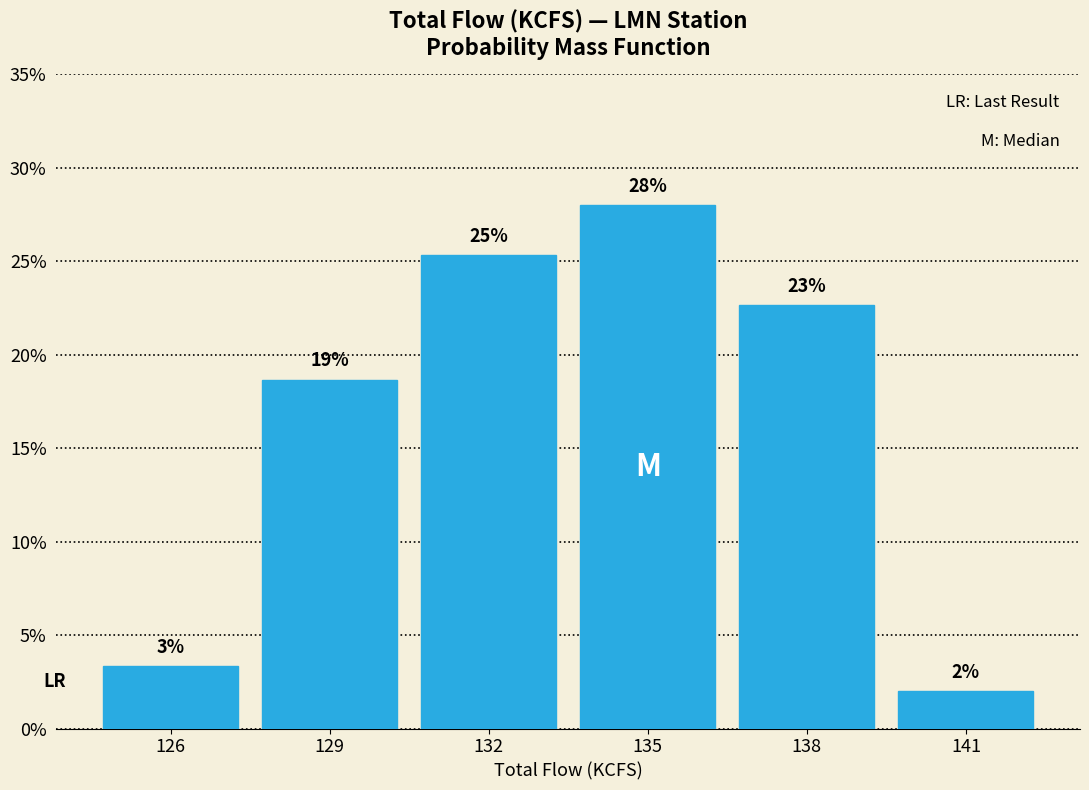

Does the chart contain any negative values?

No